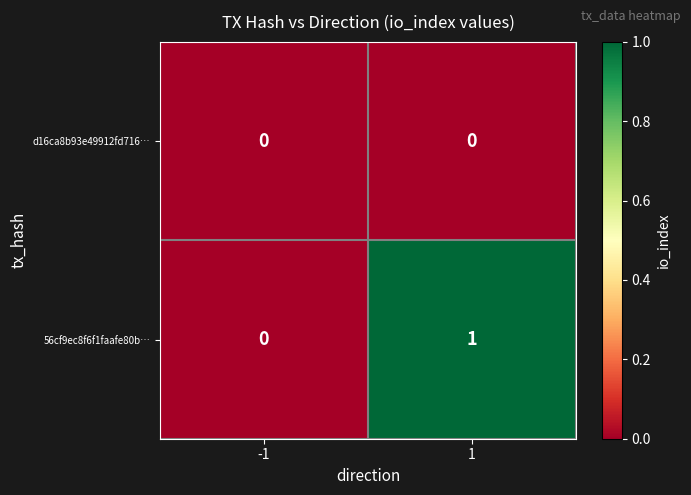

At 1, list the series in order from smallest to largest.

d16ca8b93e49912fd716…, 56cf9ec8f6f1faafe80b…